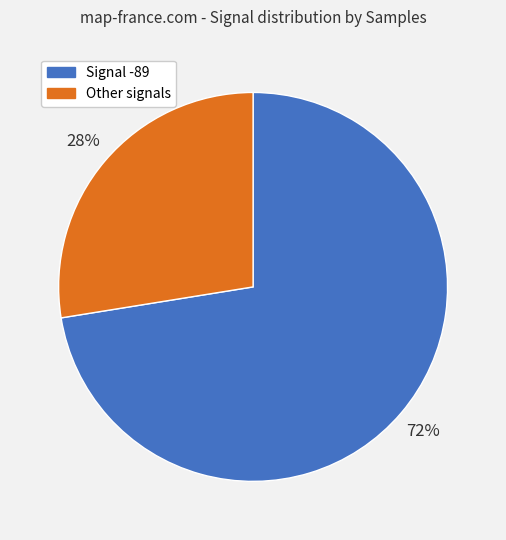

To the nearest percent, what is the average slice percentage?

50%